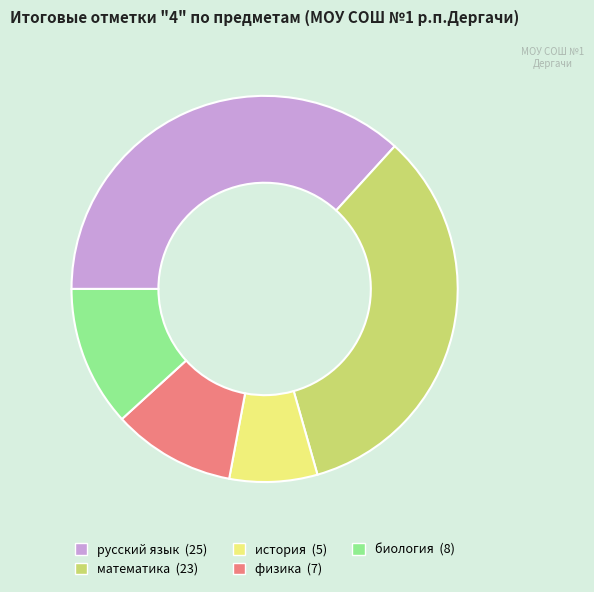

Which slice is the largest?

русский язык